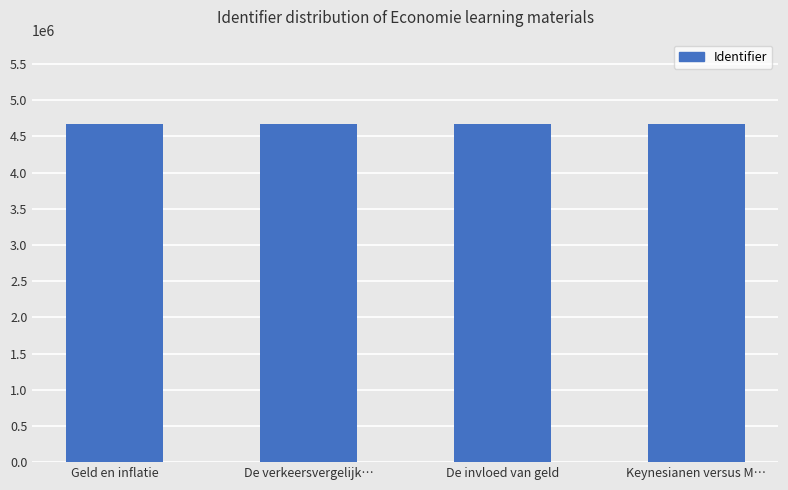

What is the ratio of the value at Keynesianen versus M… to the value at Geld en inflatie?

1.0